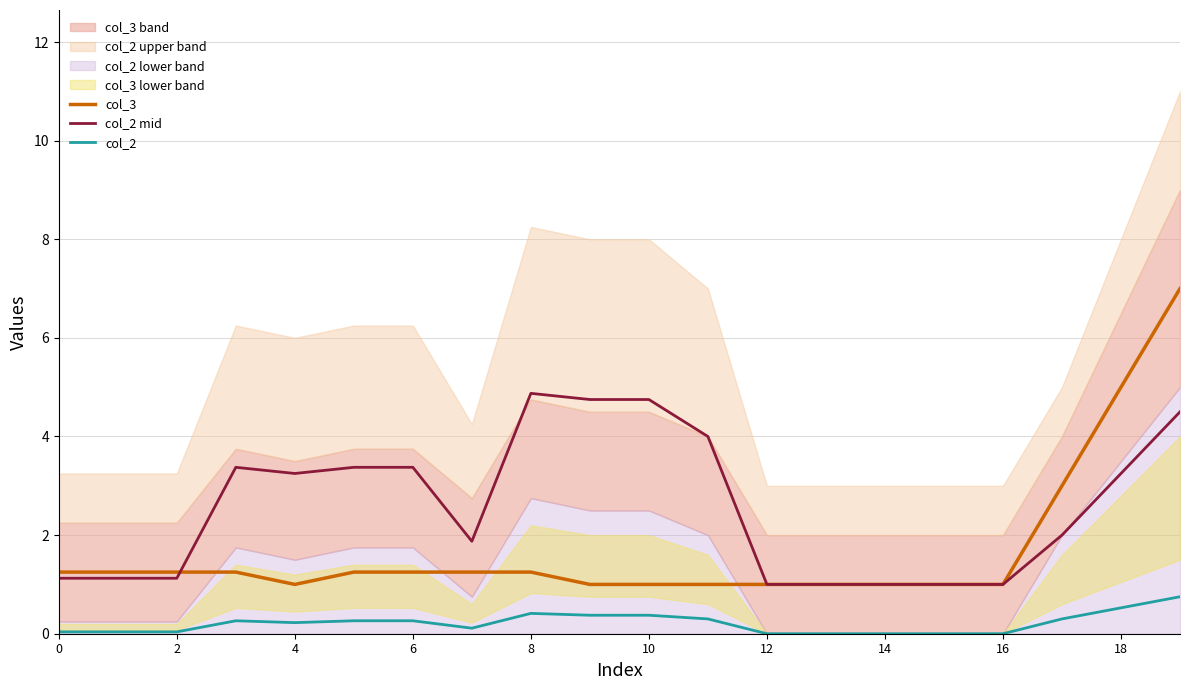

True or false: col_3 and col_2 cross at least once.

False